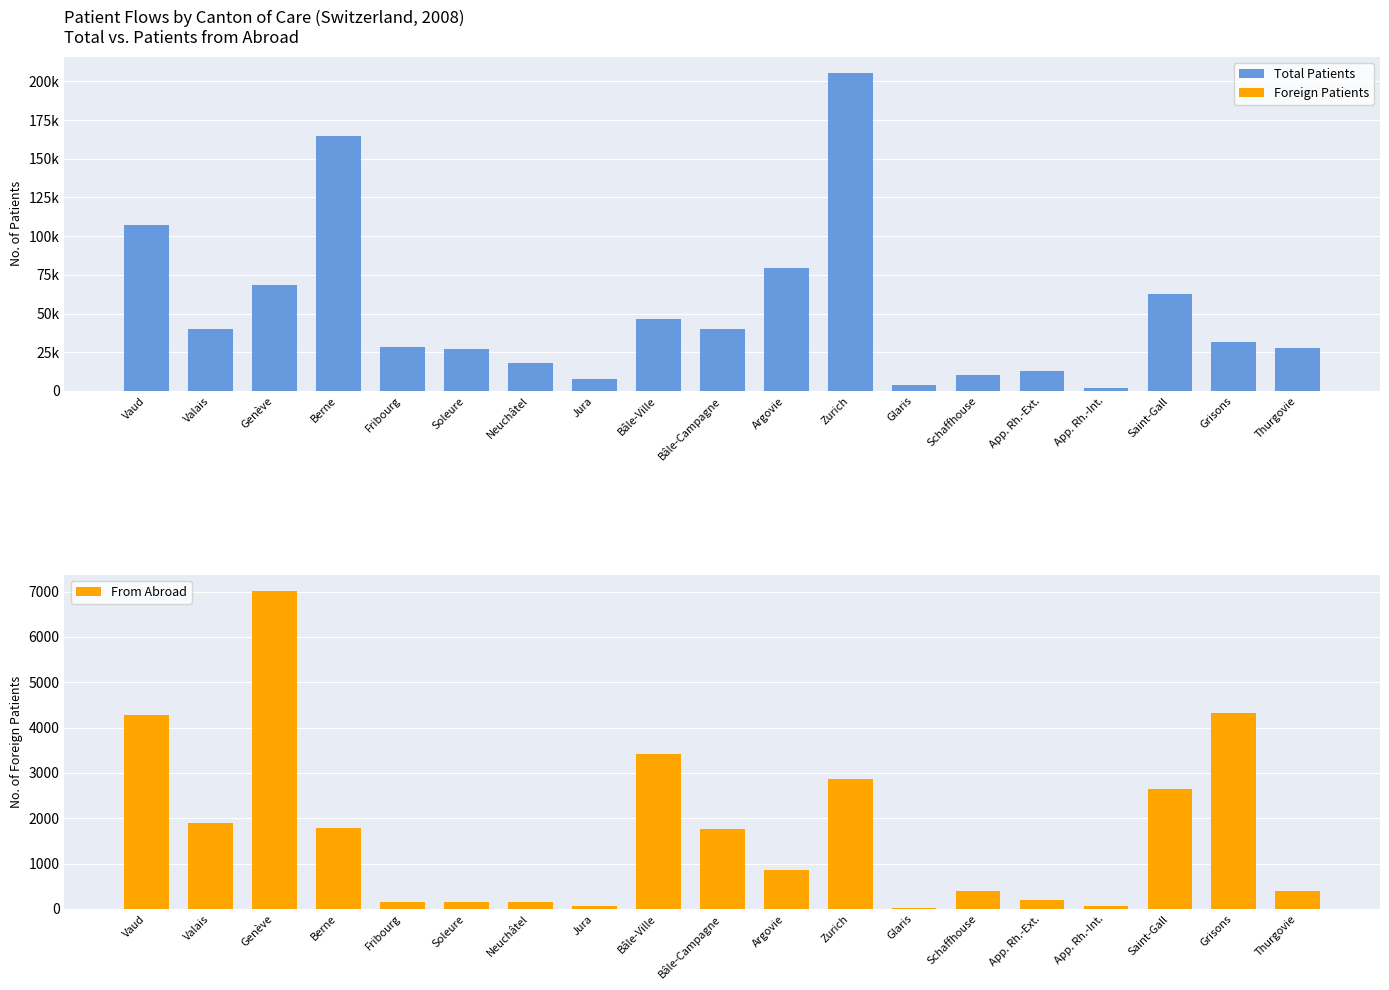

List the series in order of their peak value, highest first.

Total, From Abroad